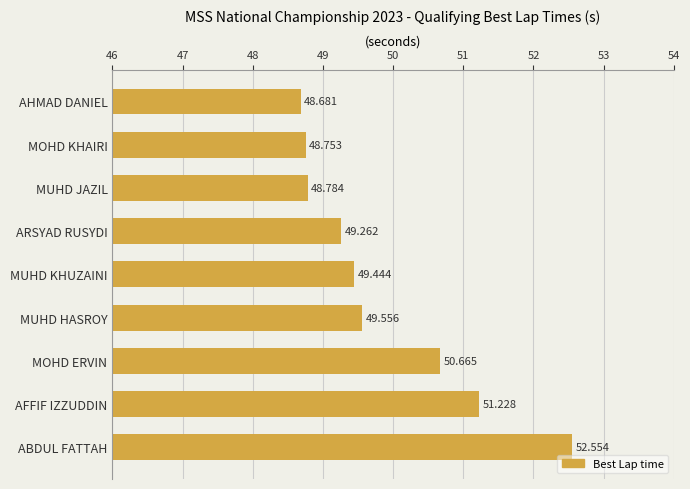

What is the greatest value displayed?

52.6